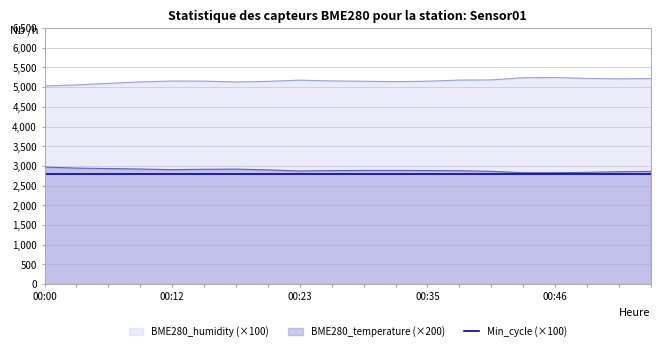

True or false: BME280_temperature has more than 0 points higher than both neighbors.

True